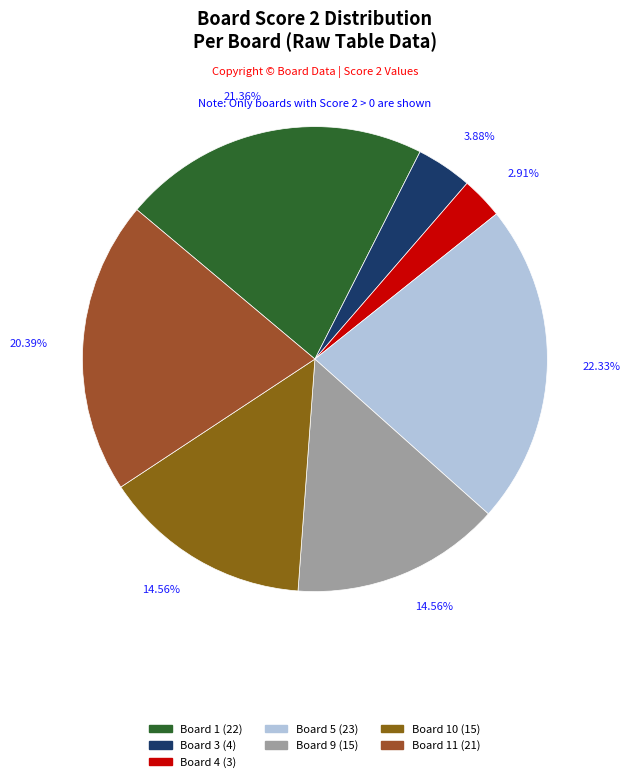

Is there any slice that represents more than half of the pie?

No